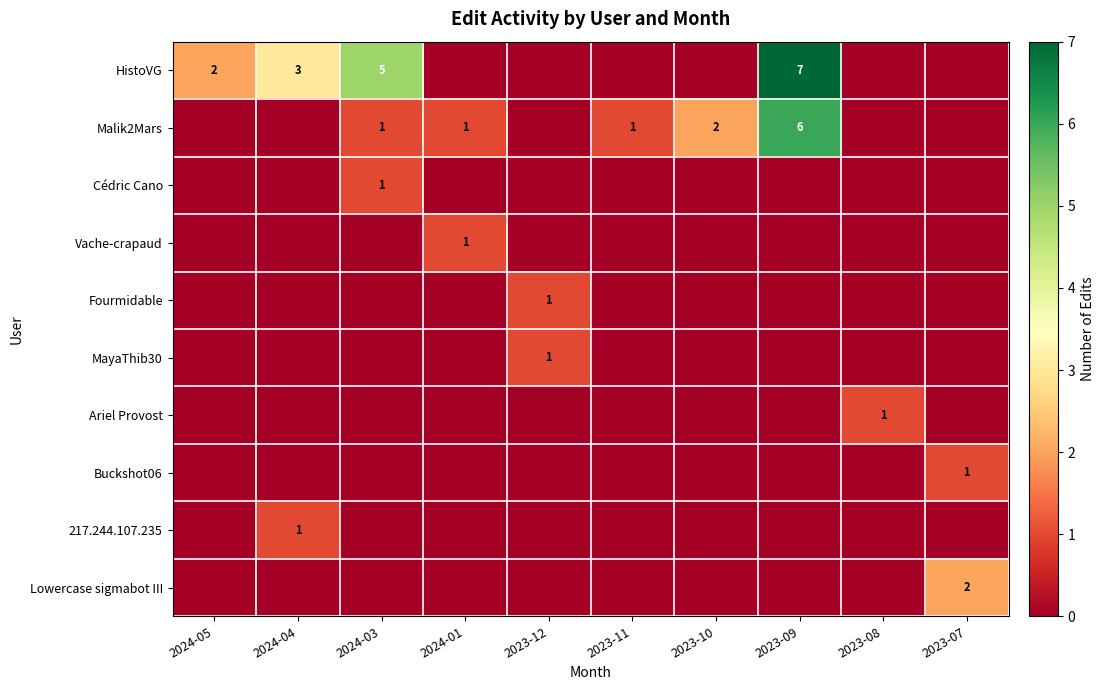

The value of HistoVG at 2024-04 is 4. True or false?

False